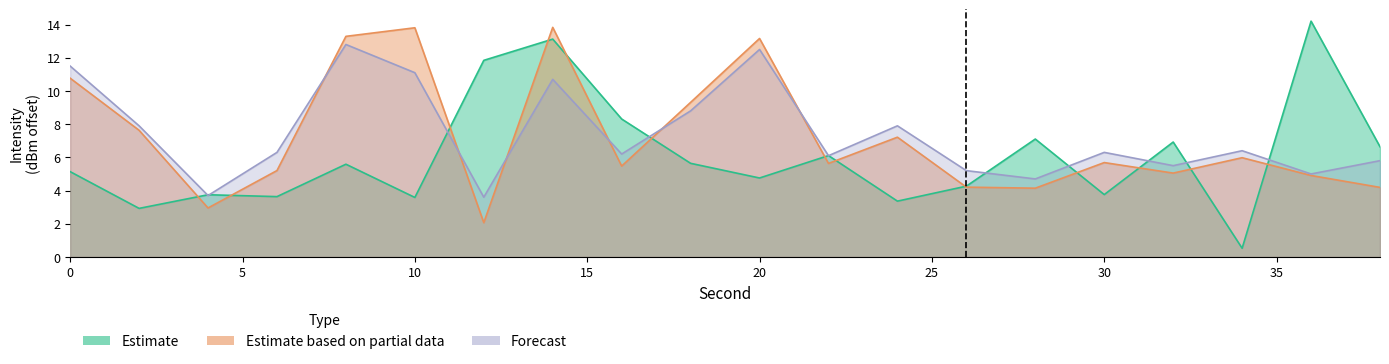

How many distinct data groups are displayed?

3